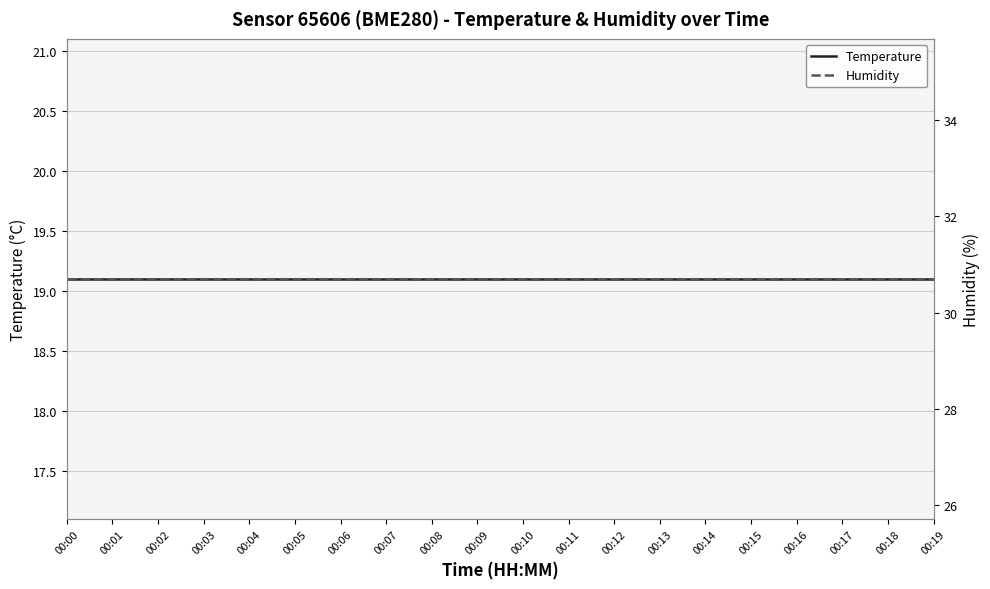

Reading left to right, what are all the values shown in this chart?

Temperature: 00:00=19.1	00:01=19.1	00:02=19.1	00:03=19.1	00:04=19.1	00:05=19.1	00:06=19.1	00:07=19.1	00:08=19.1	00:09=19.1	00:10=19.1	00:11=19.1	00:12=19.1	00:13=19.1	00:14=19.1	00:15=19.1	00:16=19.1	00:17=19.1	00:18=19.1	00:19=19.1
Humidity: 00:00=30.7	00:01=30.7	00:02=30.7	00:03=30.7	00:04=30.7	00:05=30.7	00:06=30.7	00:07=30.7	00:08=30.7	00:09=30.7	00:10=30.7	00:11=30.7	00:12=30.7	00:13=30.7	00:14=30.7	00:15=30.7	00:16=30.7	00:17=30.7	00:18=30.7	00:19=30.7